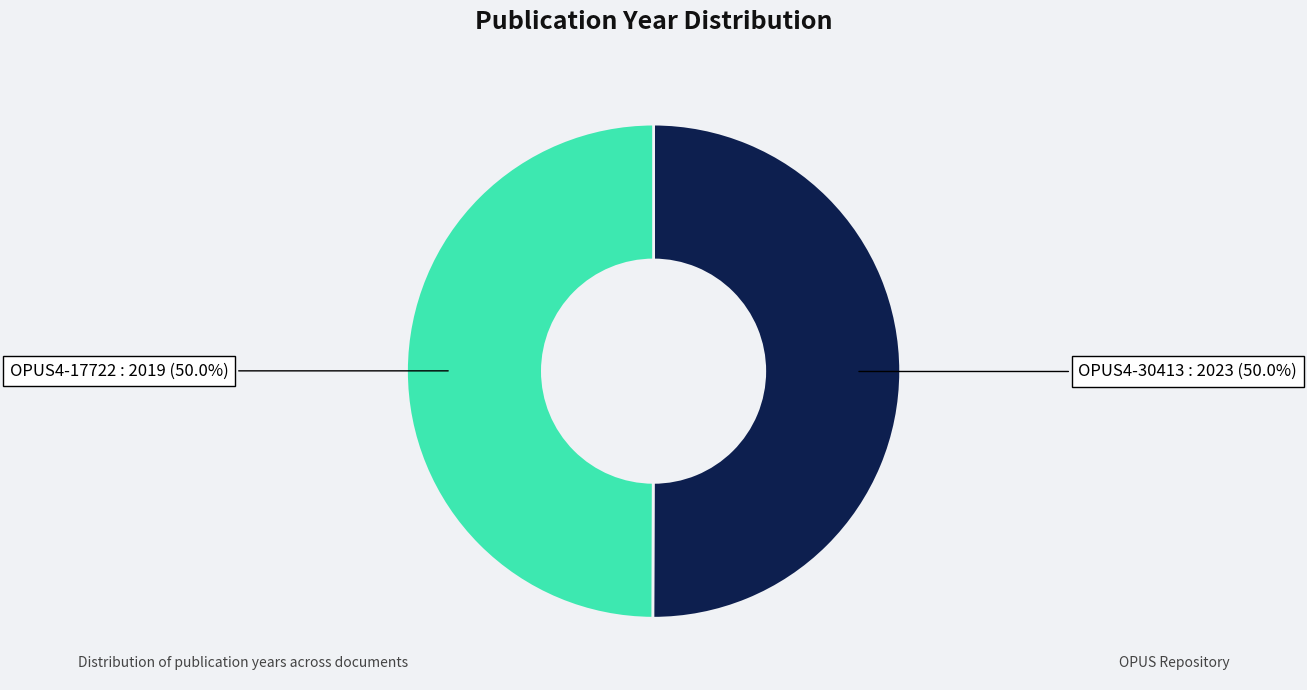

How many slices are in this pie chart?

2